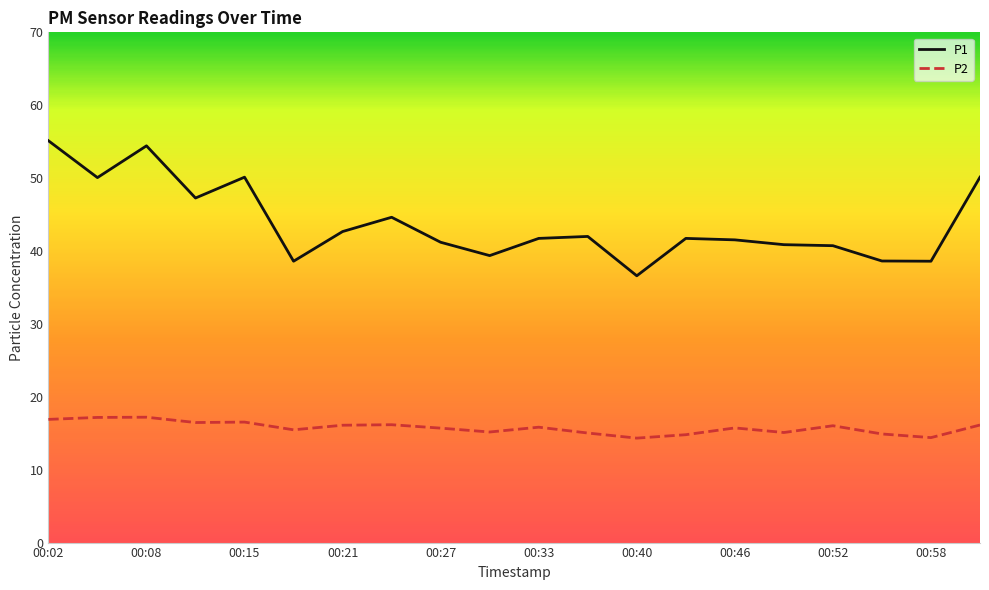

Which series has the widest spread of values?

P1